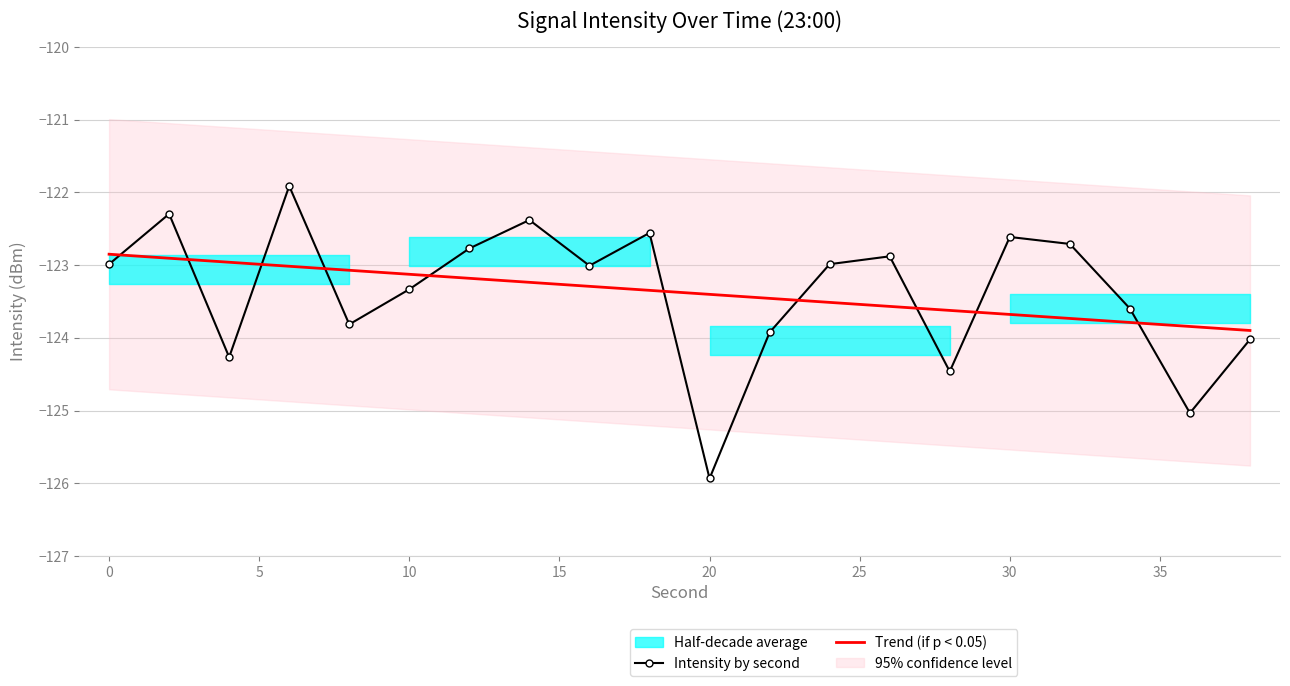

What is the lowest value of the Intensity by second series?

-125.9